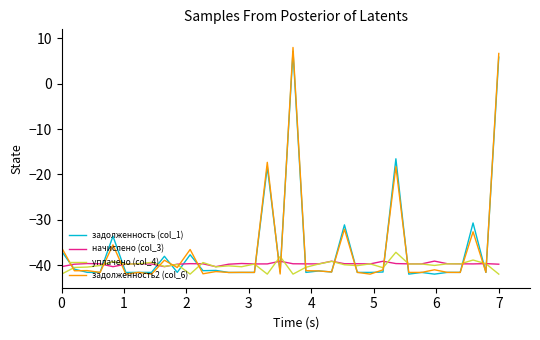

How many intersections are there between уплачено (col_4) and задолженность2 (col_6)?

18